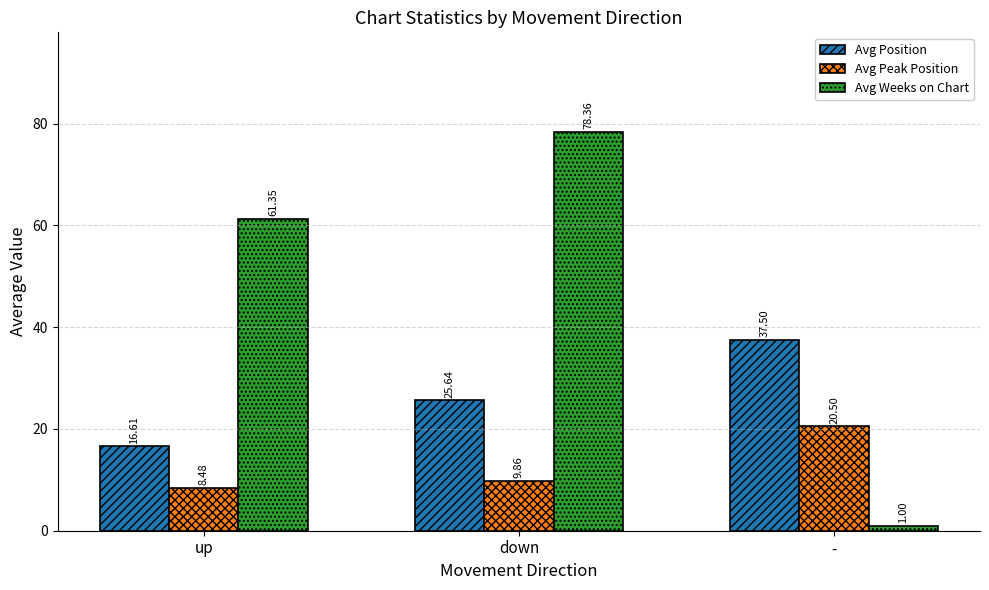

Does the chart contain any negative values?

No